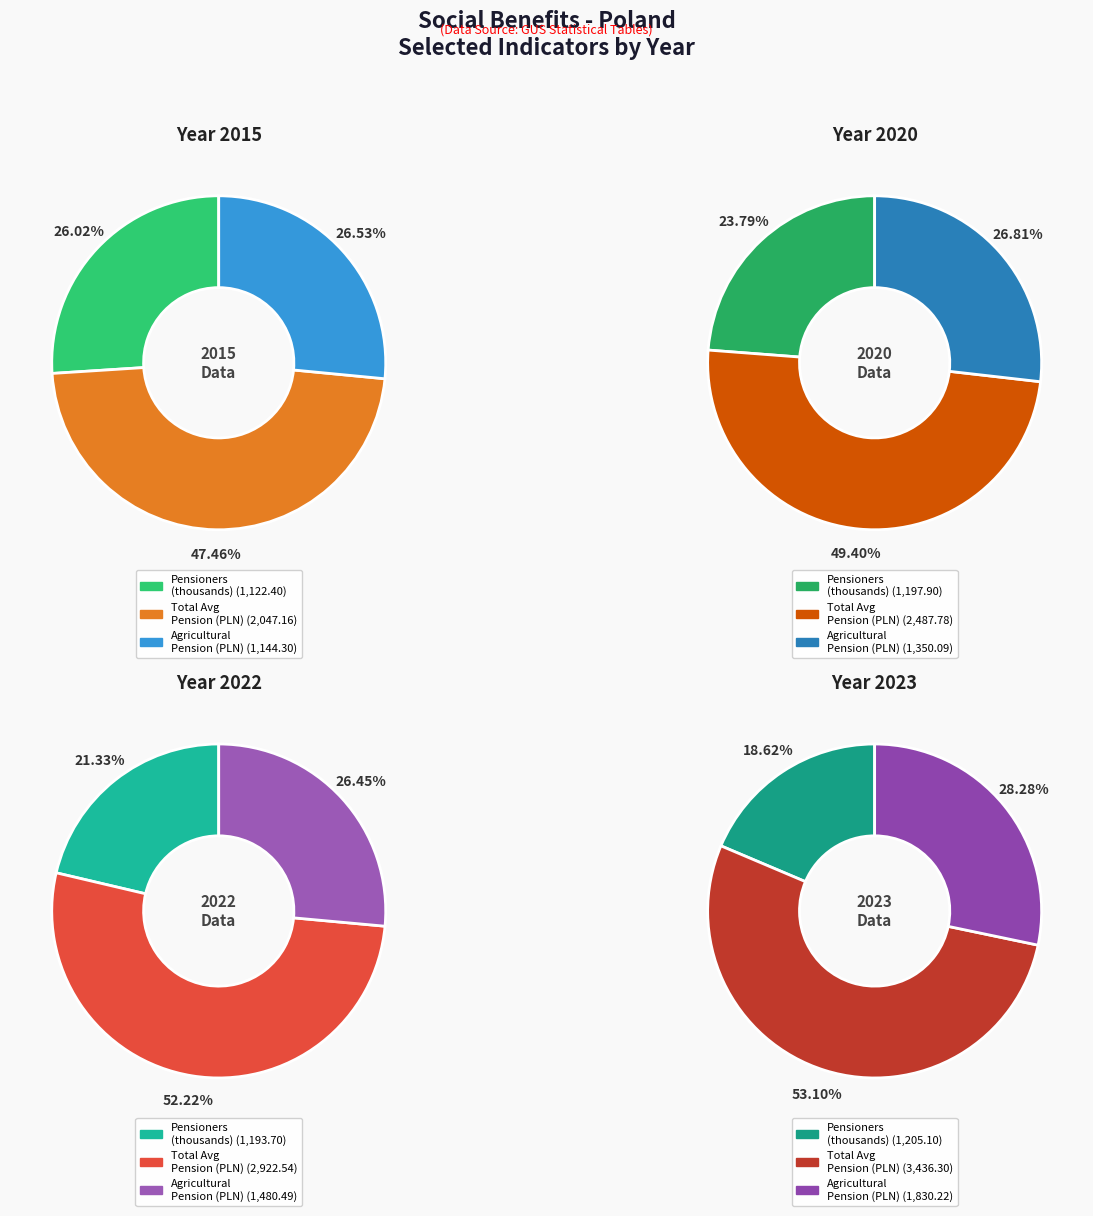

Is Avg monthly number of pensioners (thousands) the majority of the pie?

No